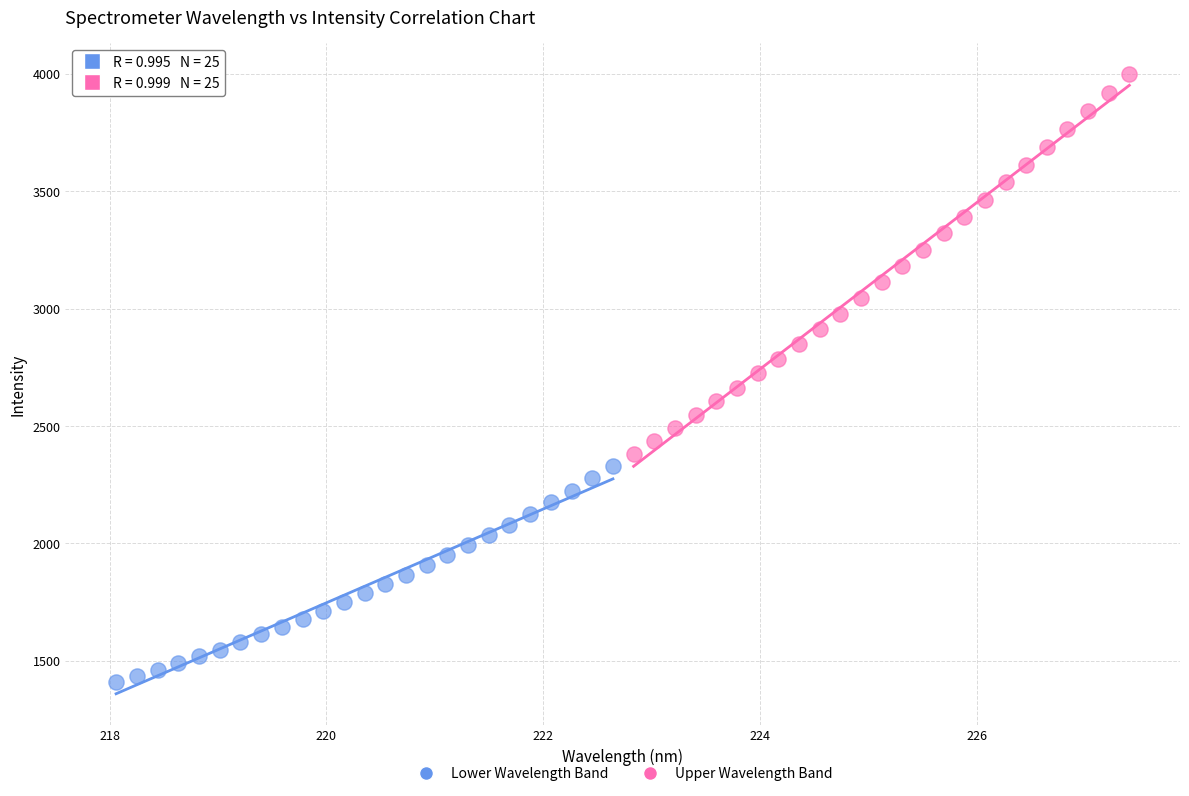

Which series reaches the maximum Y coordinate?

Upper Wavelength Band